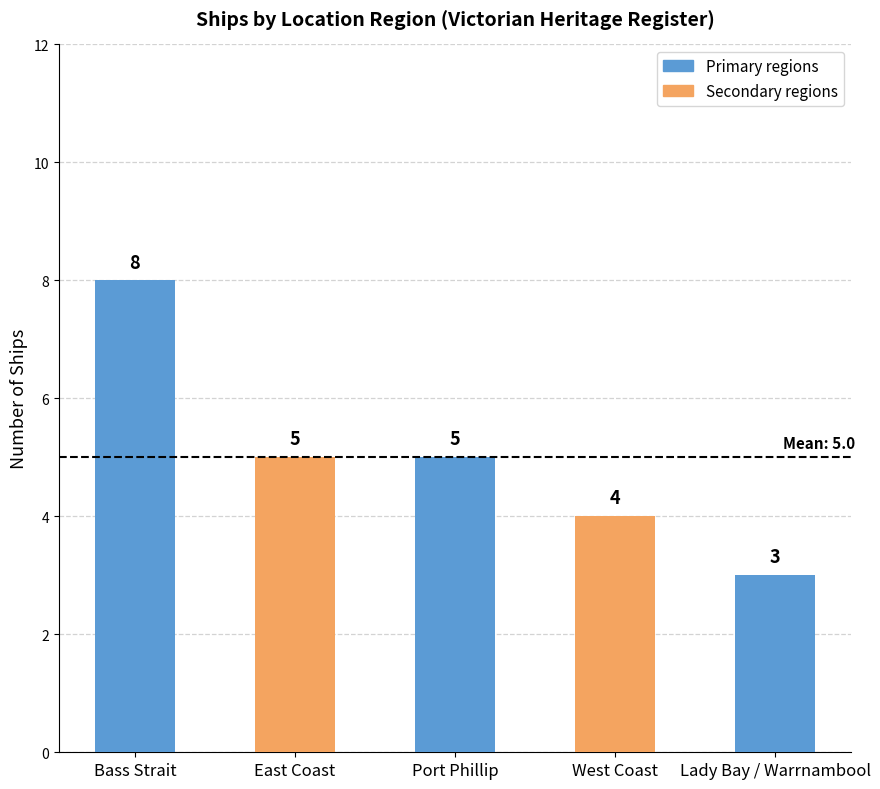

What is the approximate value at Bass Strait?

8